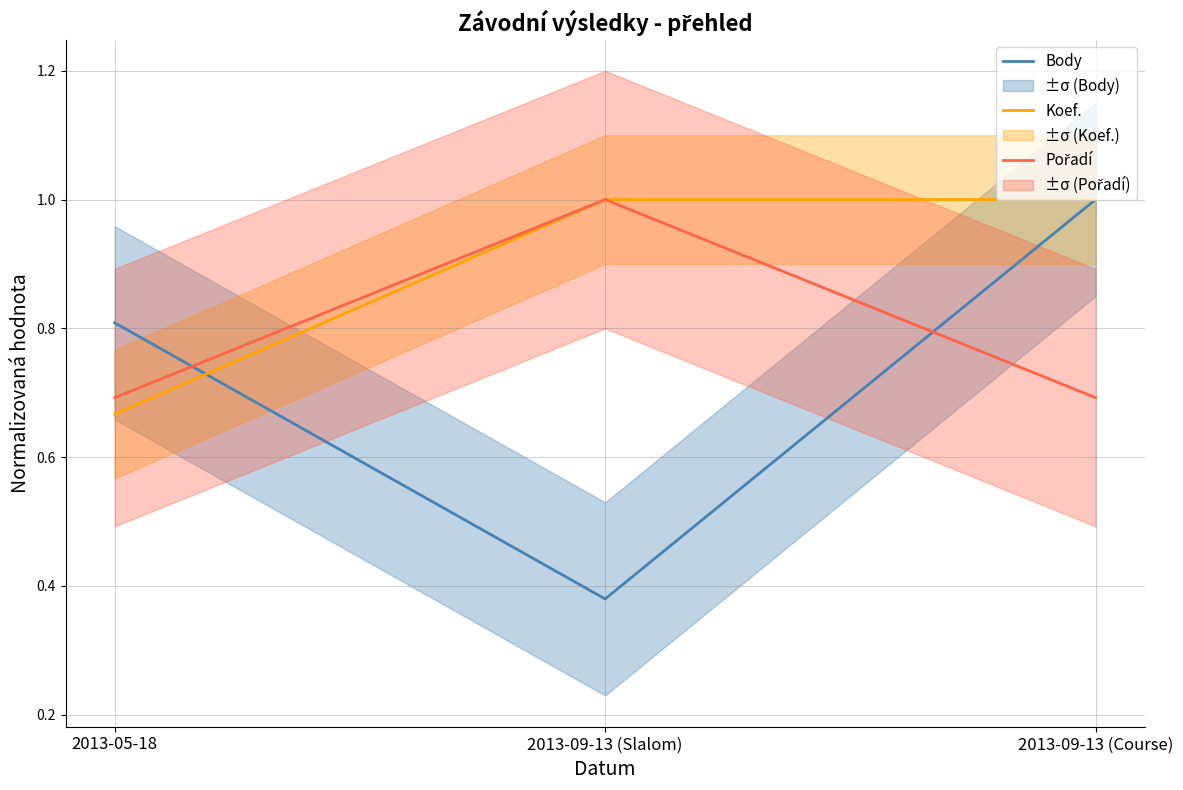

Which series changed the most between 2013-05-18 and 2013-09-13 (Course)?

Koef.